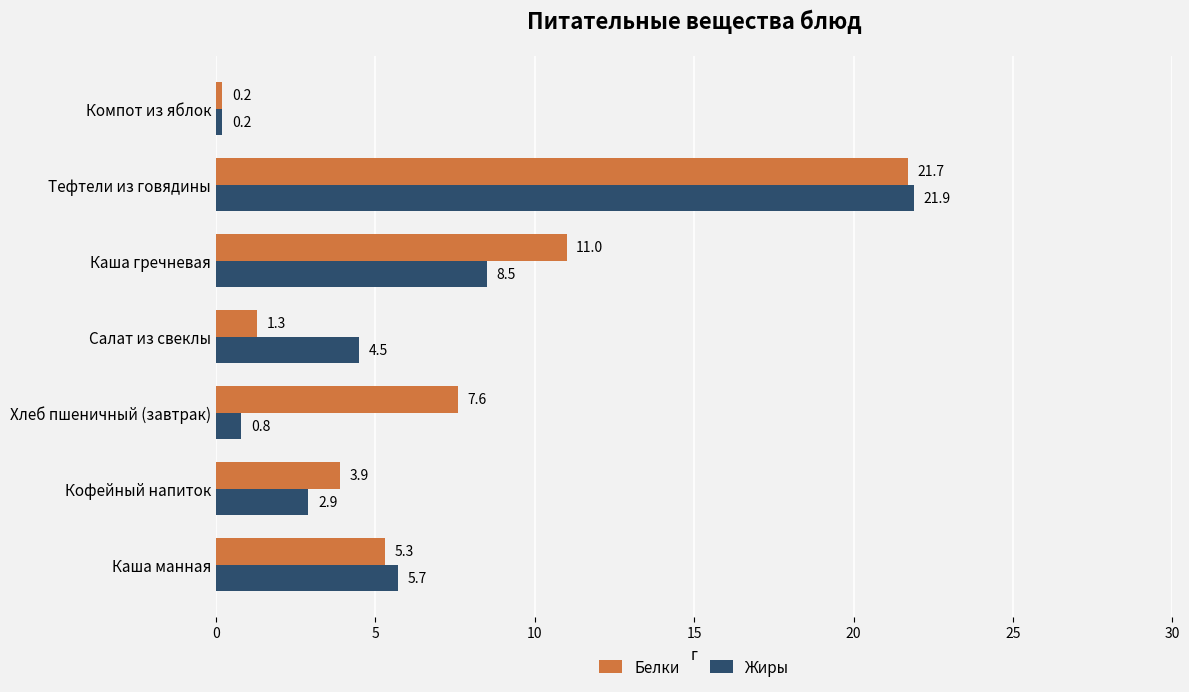

What is the difference between the maximum and second lowest values in the Жиры series?

21.1